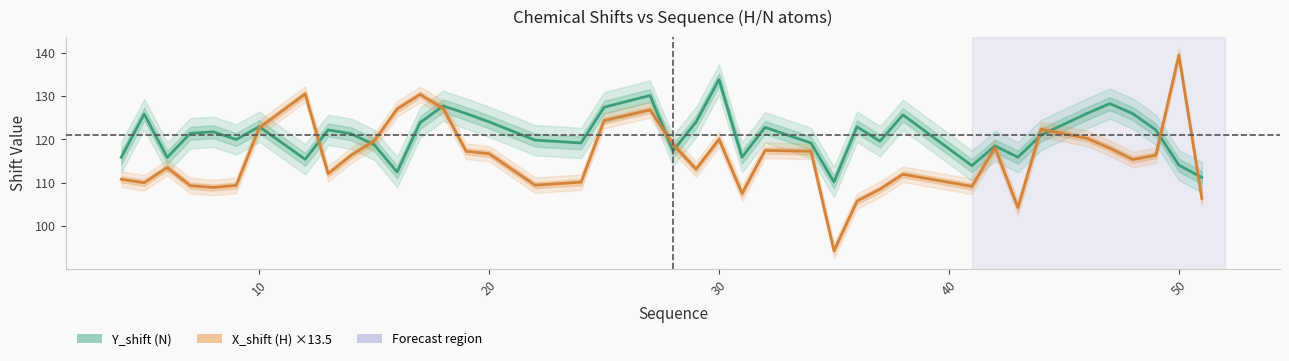

Which series has the widest spread of values?

X_shift